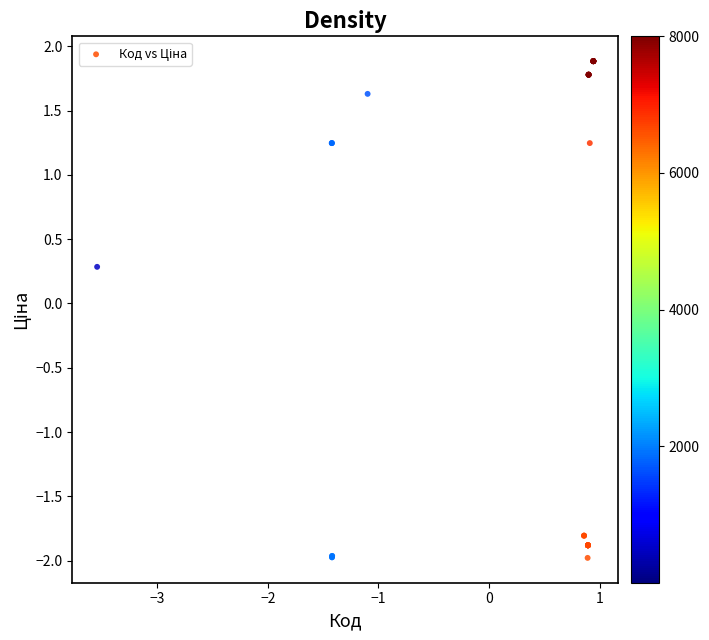

What Y value in the scatter plot is closest to 0?

0.3